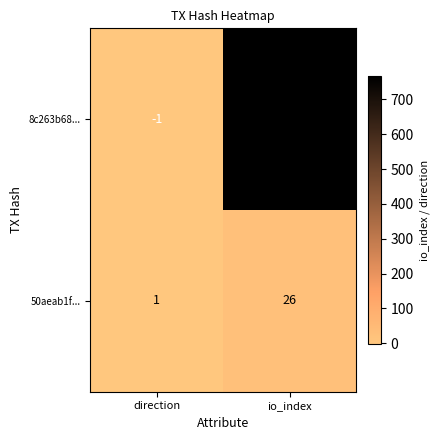

Which series has the widest spread of values?

8c263b68...